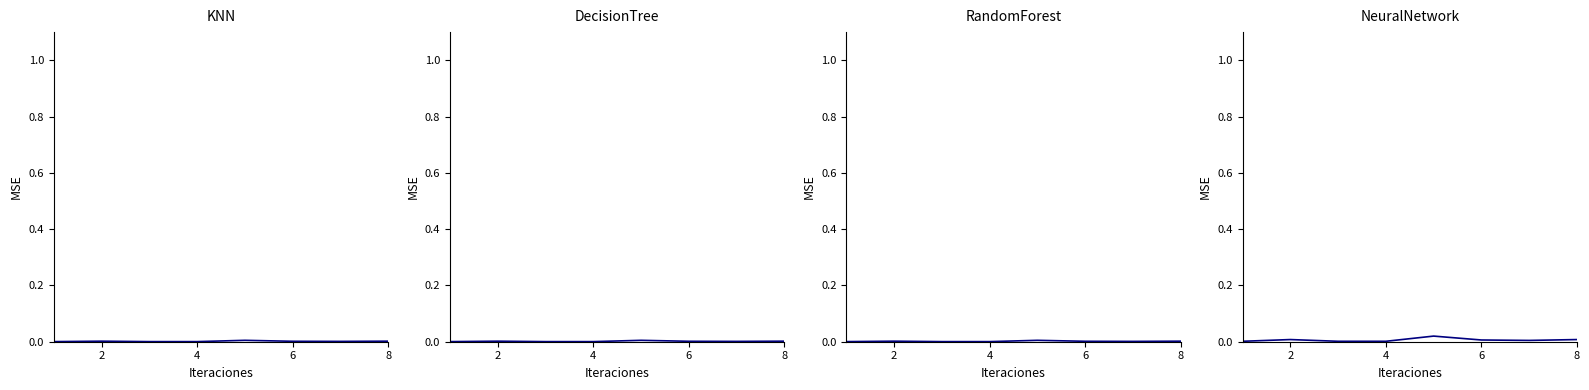

The value at 6 is 0.0. True or false?

False